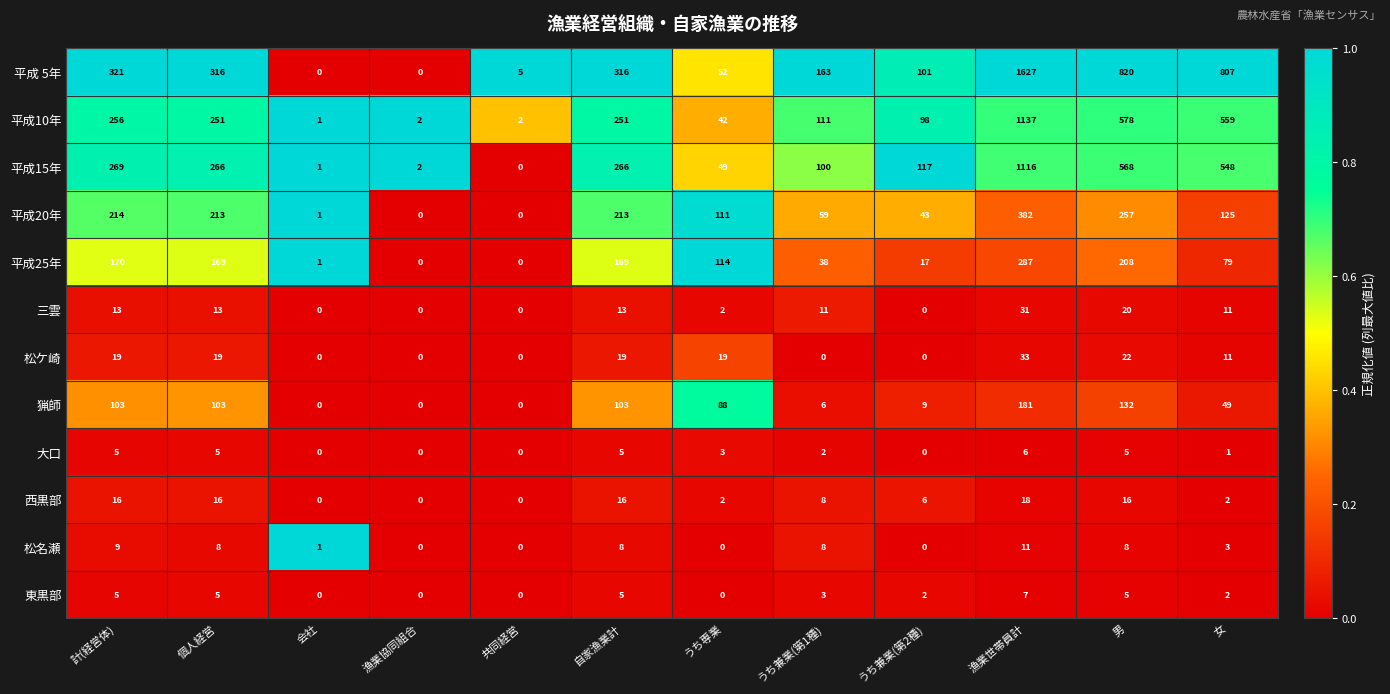

Count the number of data series in this chart.

12